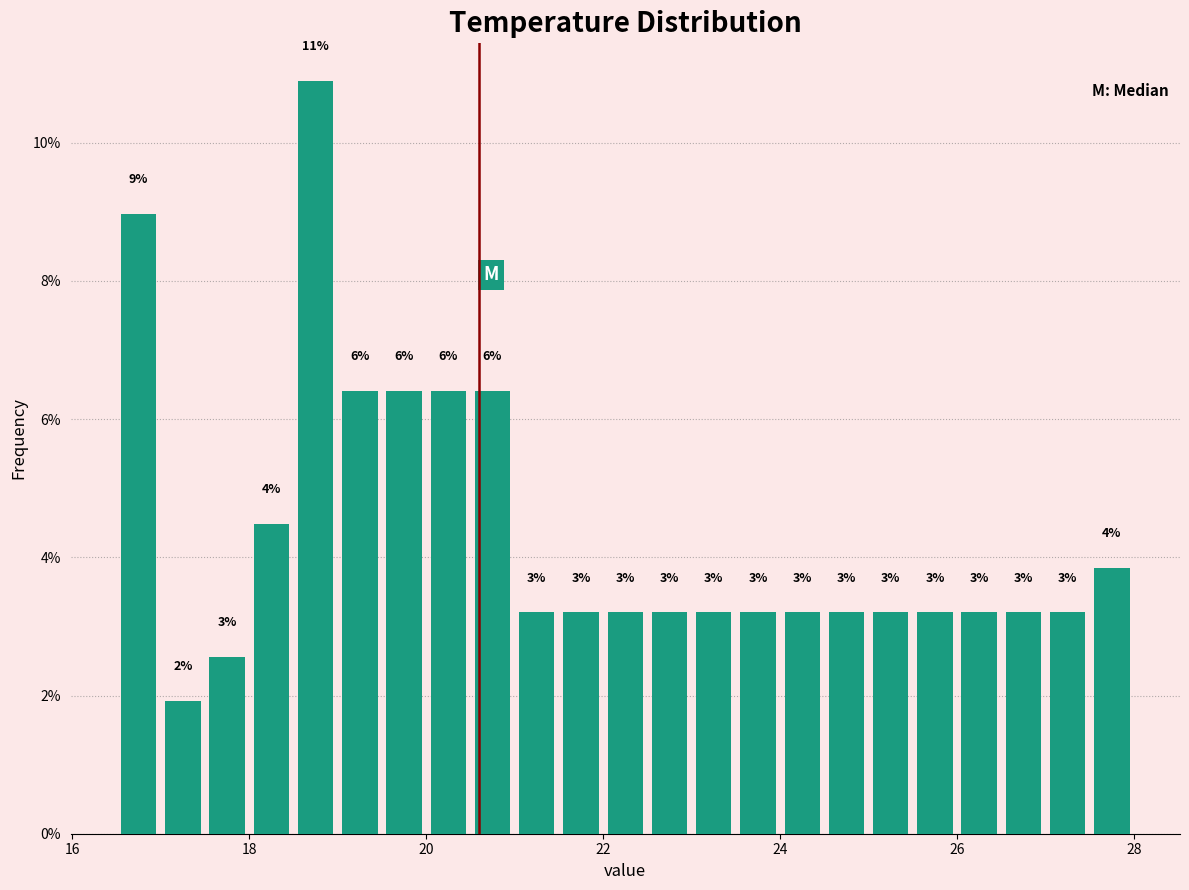

Read against the x-axis, roughly where is the centre of the tallest bar?

18.8